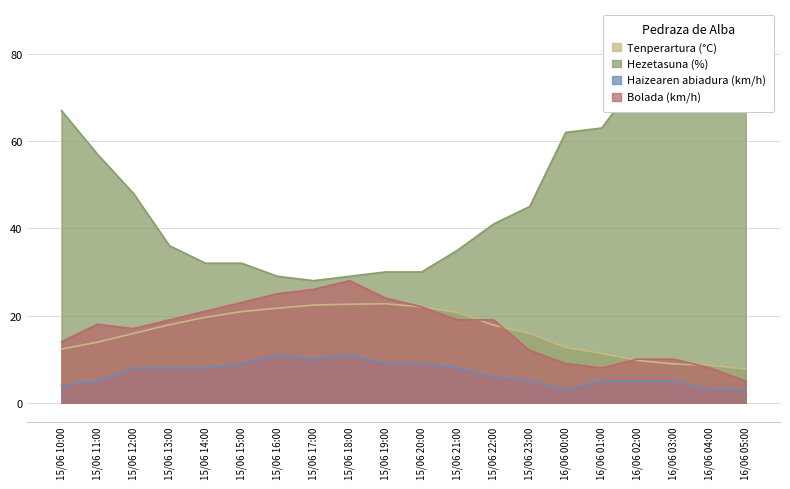

At how many categories does at least one series exceed 56?

8